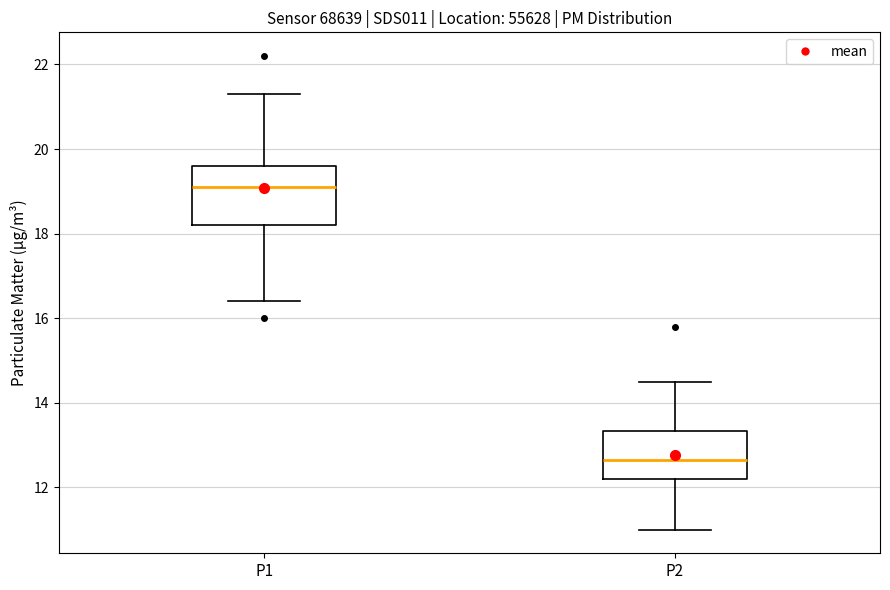

Reading left to right, read every box against the y-axis: the position of its median line, the range the box covers, and the ends of its whiskers. The values are not printed on the chart, so give them approximately, as read against the axis.

P1: median 19.2, box 18.2 to 19.6, whiskers 16.4 to 21.4
P2: median 12.6, box 12.2 to 13.4, whiskers 11.0 to 14.6